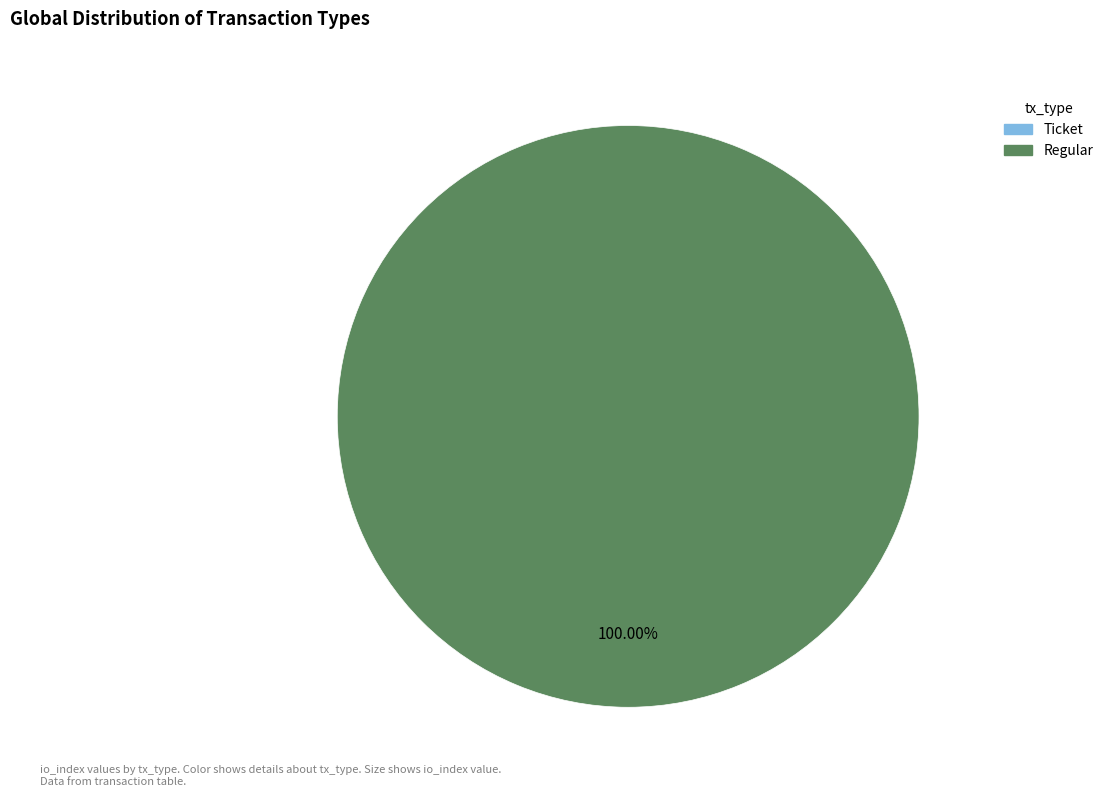

To the nearest percent, what is the combined percentage of Ticket and Regular?

100%